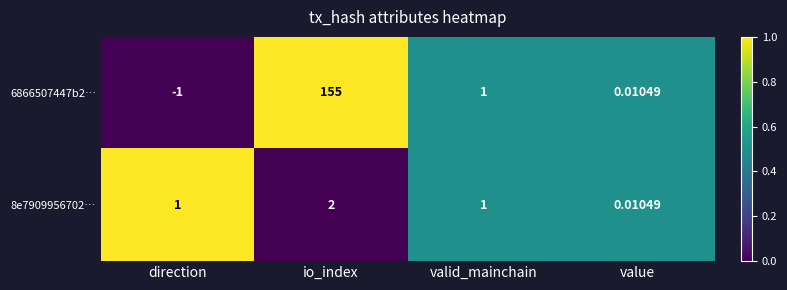

Between direction and value, which series saw the biggest shift?

6866507447b2…